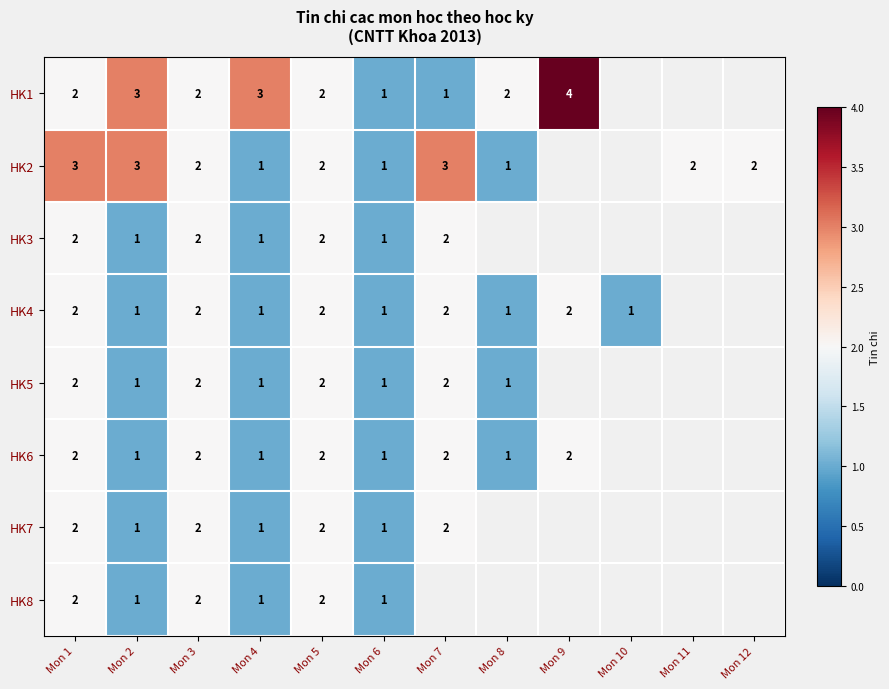

What is the sum of the HK2 values at Mon 7 and Mon 4?

4